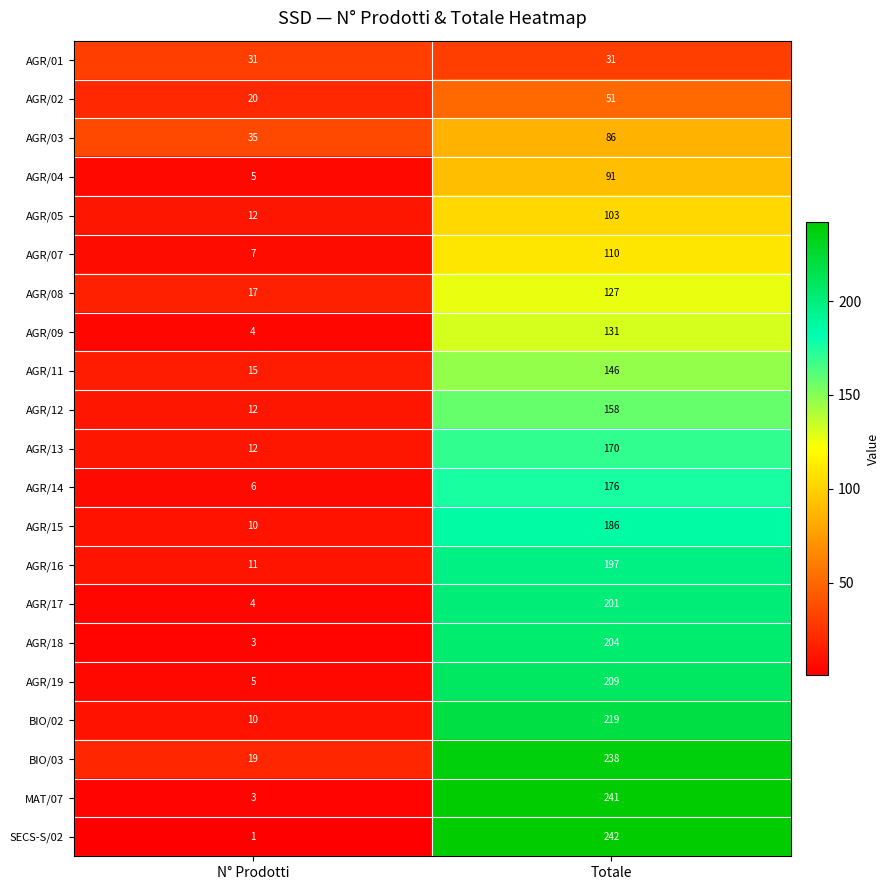

The AGR/14 series shows 2 at N° Prodotti. True or false?

False